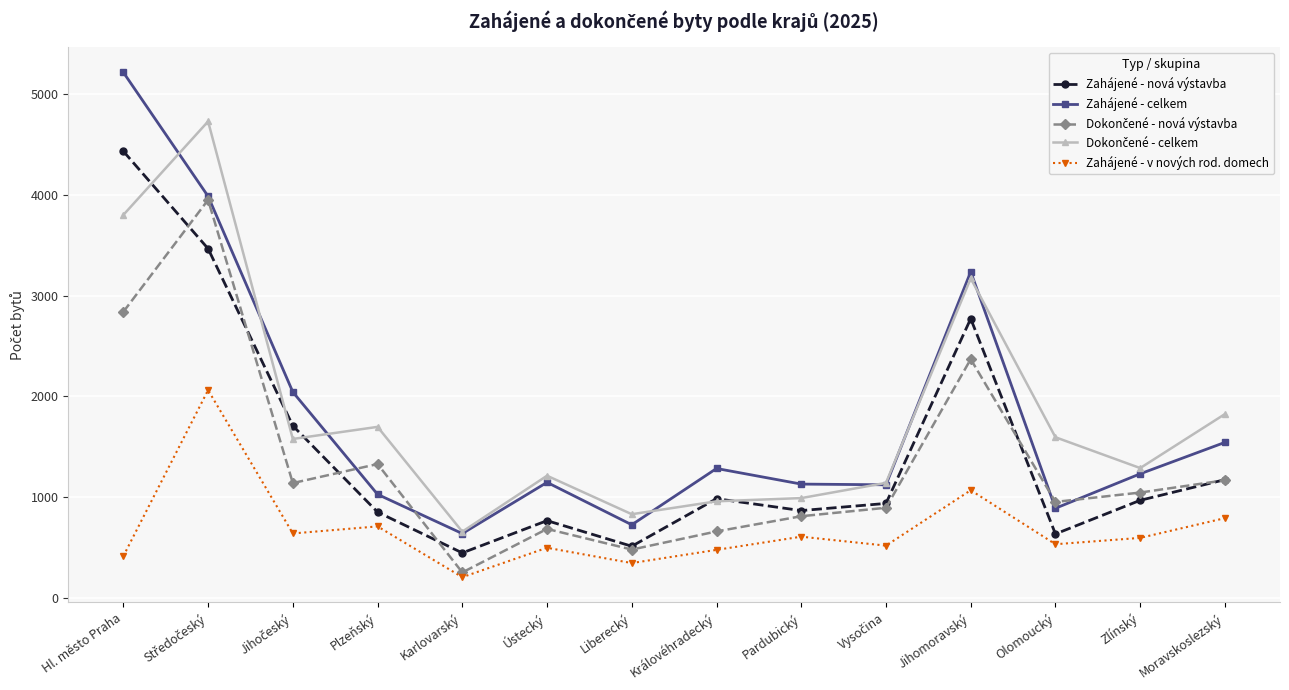

The Zahájené - nová výstavba series shows 984 at Královéhradecký. True or false?

True